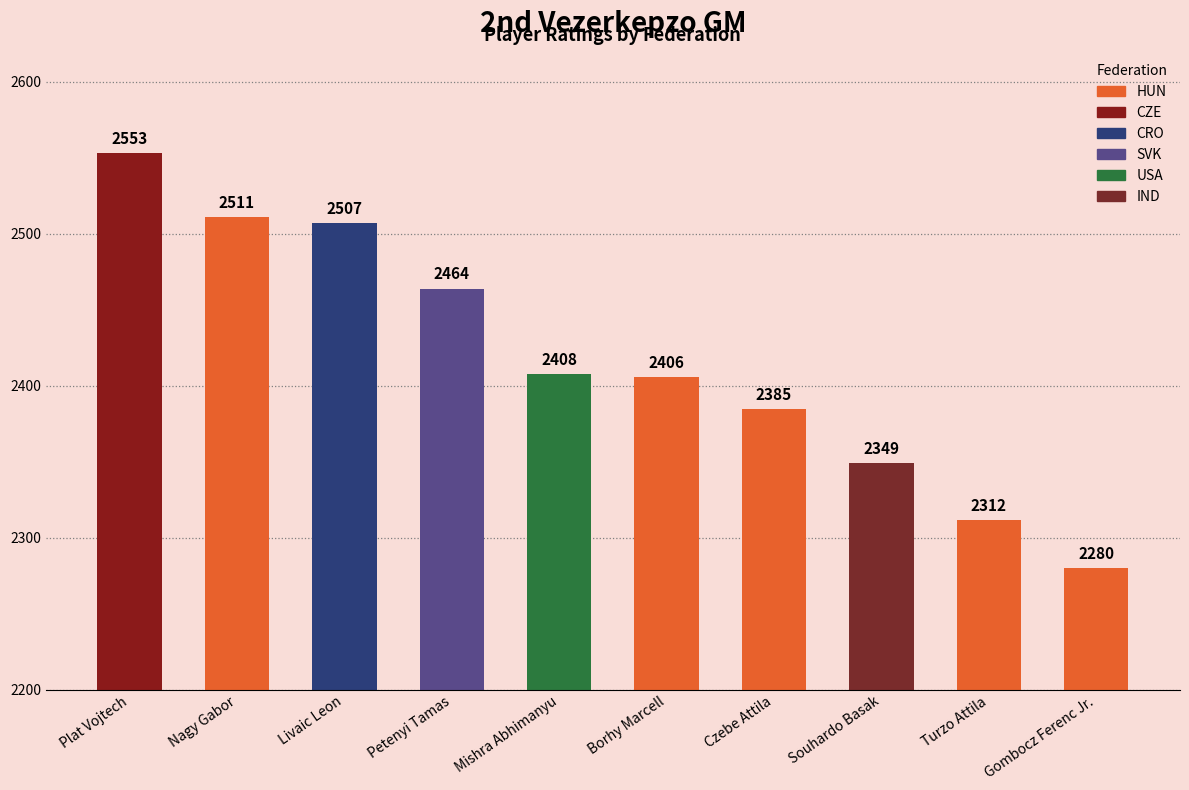

What value does the data have at Turzo Attila?

2312